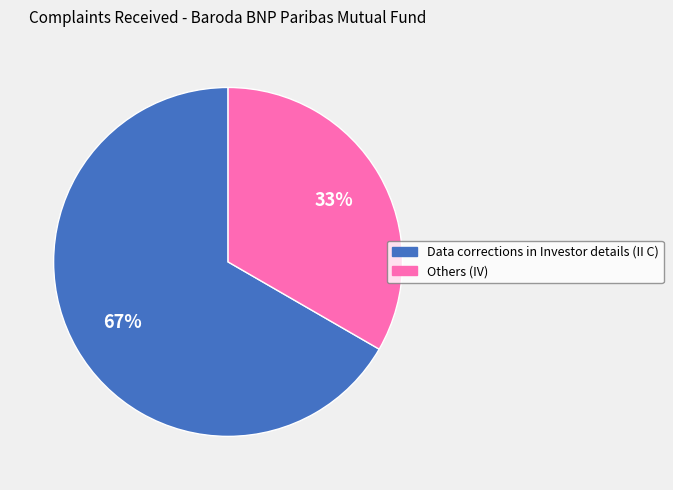

Between Data corrections in Investor details (II C) and Others (IV), which is larger?

Data corrections in Investor details (II C)